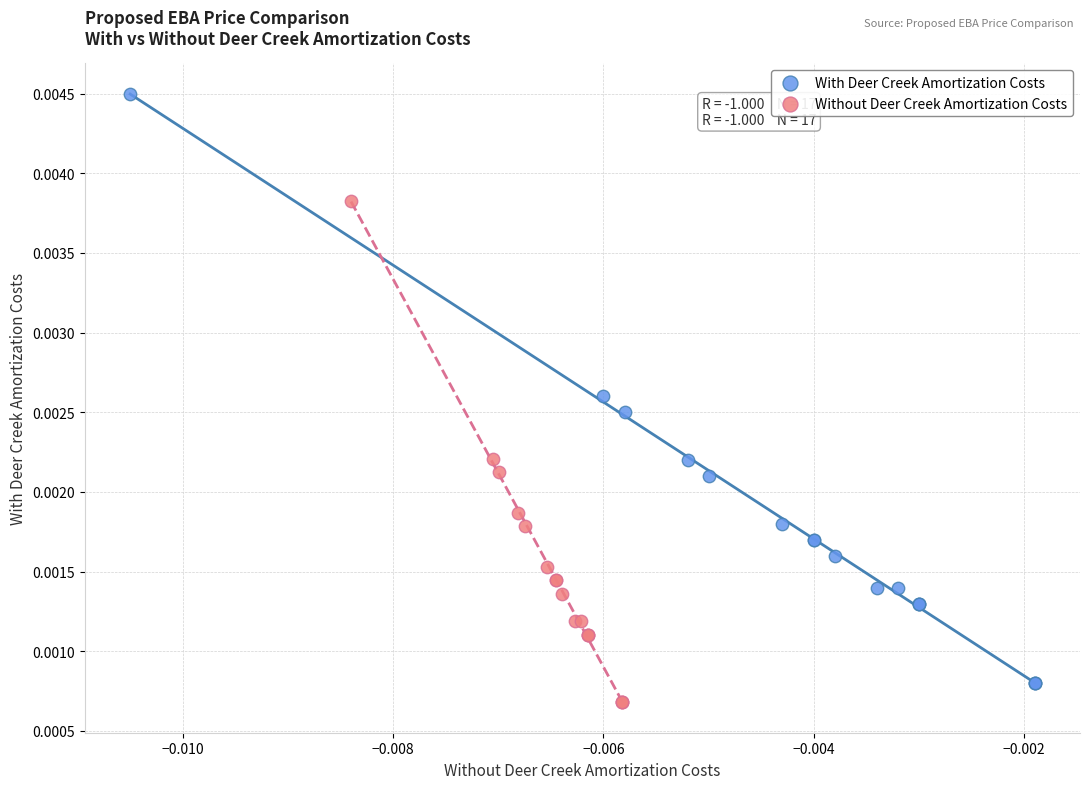

Which series reaches the minimum Y coordinate?

Without Deer Creek Amortization Costs